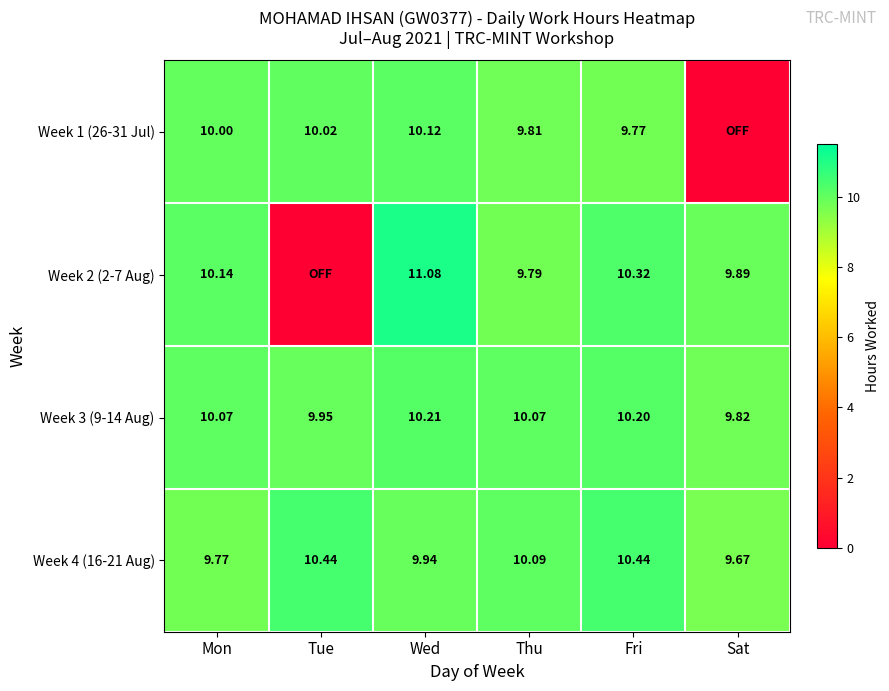

Where is Week 4 (16-21 Aug) nearest to the value 10?

Wed